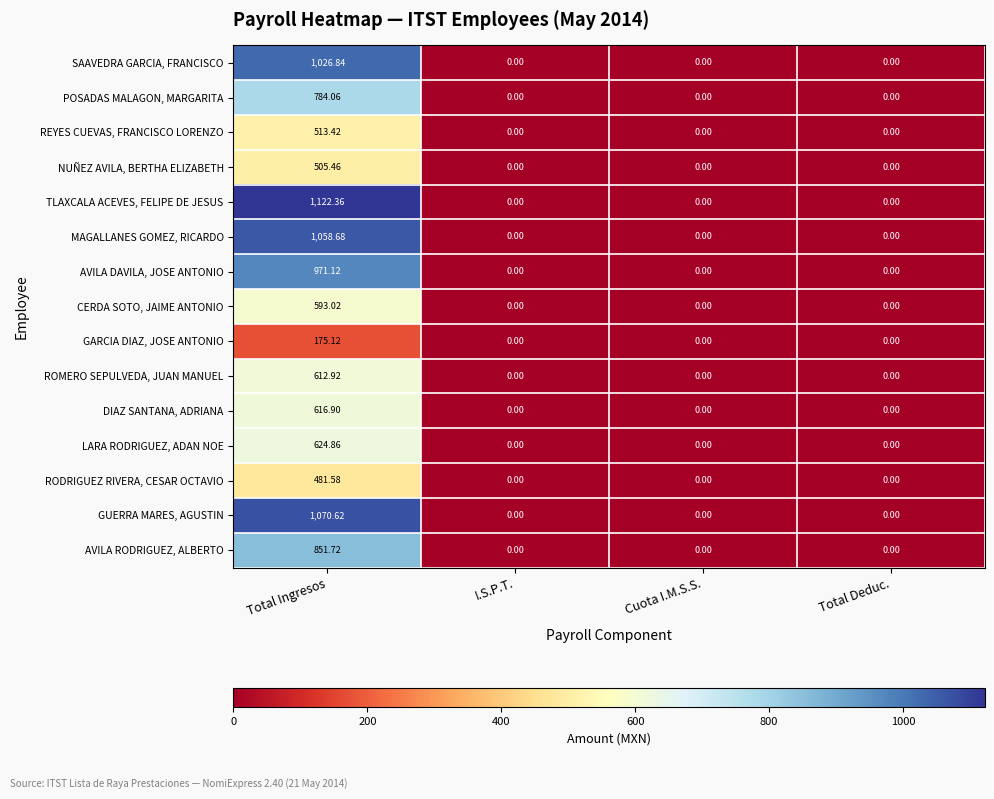

At which category is the sum across all series the highest?

Total Ingresos